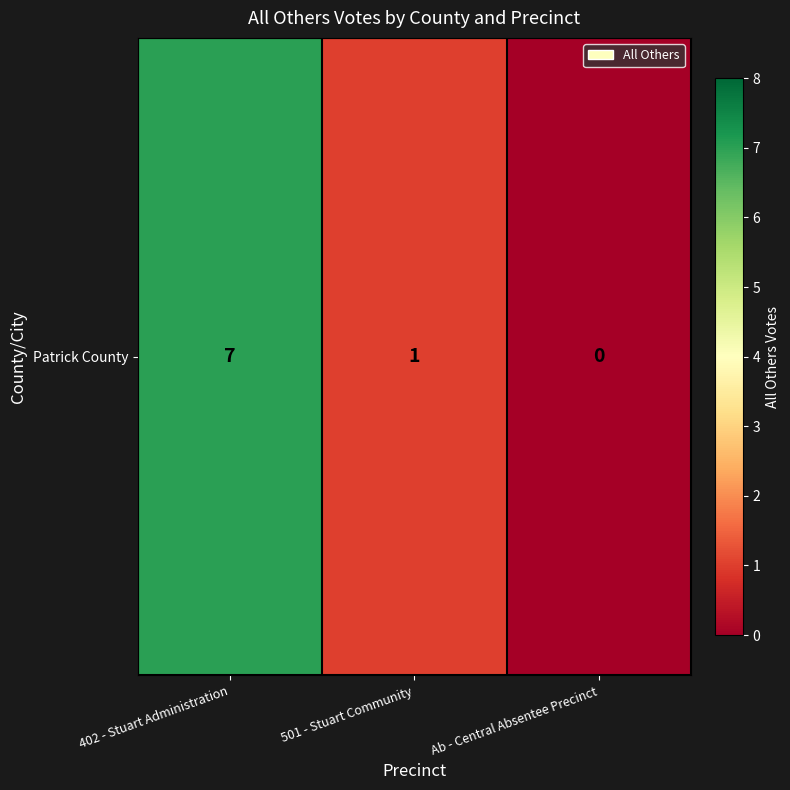

How many values are between 0 and 7?

3